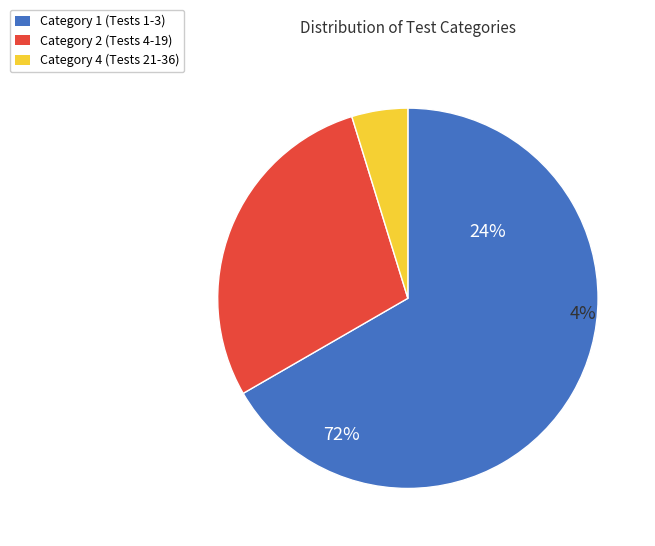

To the nearest percent, what percentage of the pie is Category 2?

29%